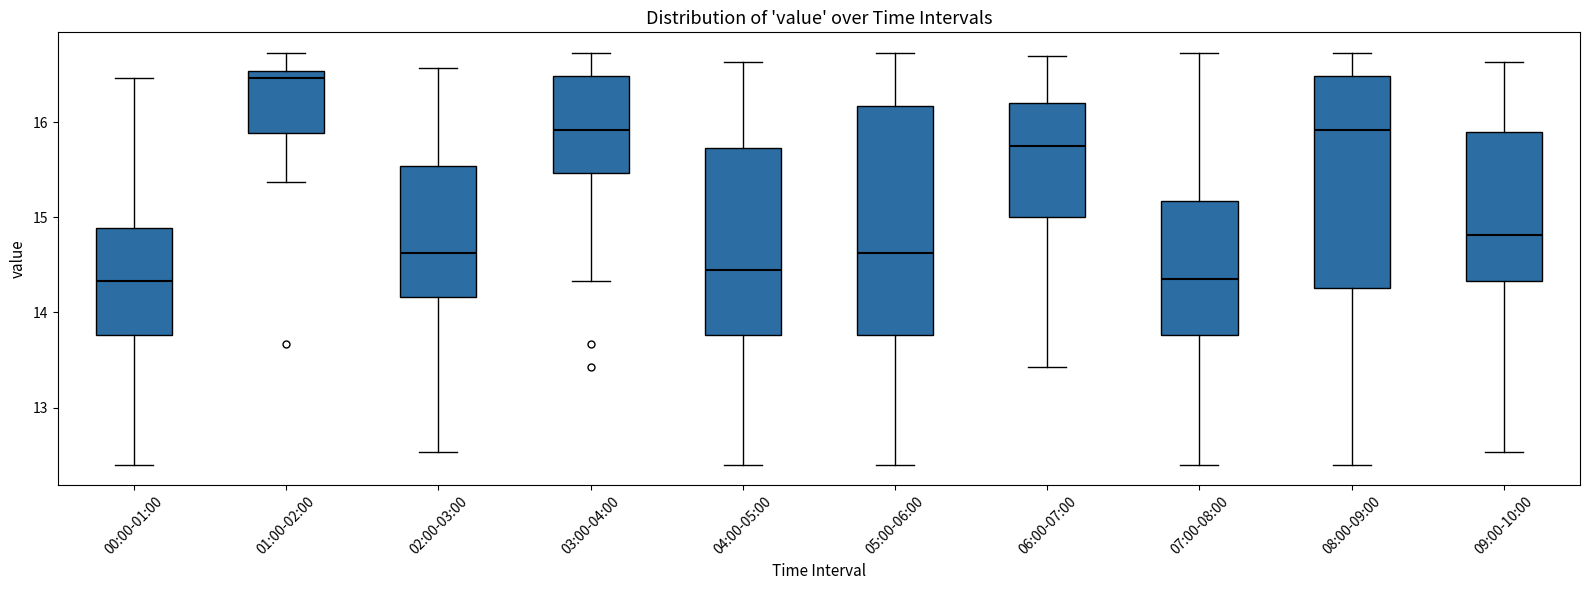

Reading left to right, read every box against the y-axis: the position of its median line, the range the box covers, and the ends of its whiskers. The values are not printed on the chart, so give them approximately, as read against the axis.

00:00-01:00: median 14.3, box 13.8 to 14.9, whiskers 12.4 to 16.5
01:00-02:00: median 16.5 (just below the box's upper edge), box 15.9 to 16.5, whiskers 15.4 to 16.7
02:00-03:00: median 14.6, box 14.2 to 15.5, whiskers 12.5 to 16.6
03:00-04:00: median 15.9, box 15.5 to 16.5, whiskers 14.3 to 16.7
04:00-05:00: median 14.5, box 13.8 to 15.7, whiskers 12.4 to 16.6
05:00-06:00: median 14.6, box 13.8 to 16.2, whiskers 12.4 to 16.7
06:00-07:00: median 15.8, box 15.0 to 16.2, whiskers 13.4 to 16.7
07:00-08:00: median 14.4, box 13.8 to 15.2, whiskers 12.4 to 16.7
08:00-09:00: median 15.9, box 14.3 to 16.5, whiskers 12.4 to 16.7
09:00-10:00: median 14.8, box 14.3 to 15.9, whiskers 12.5 to 16.6